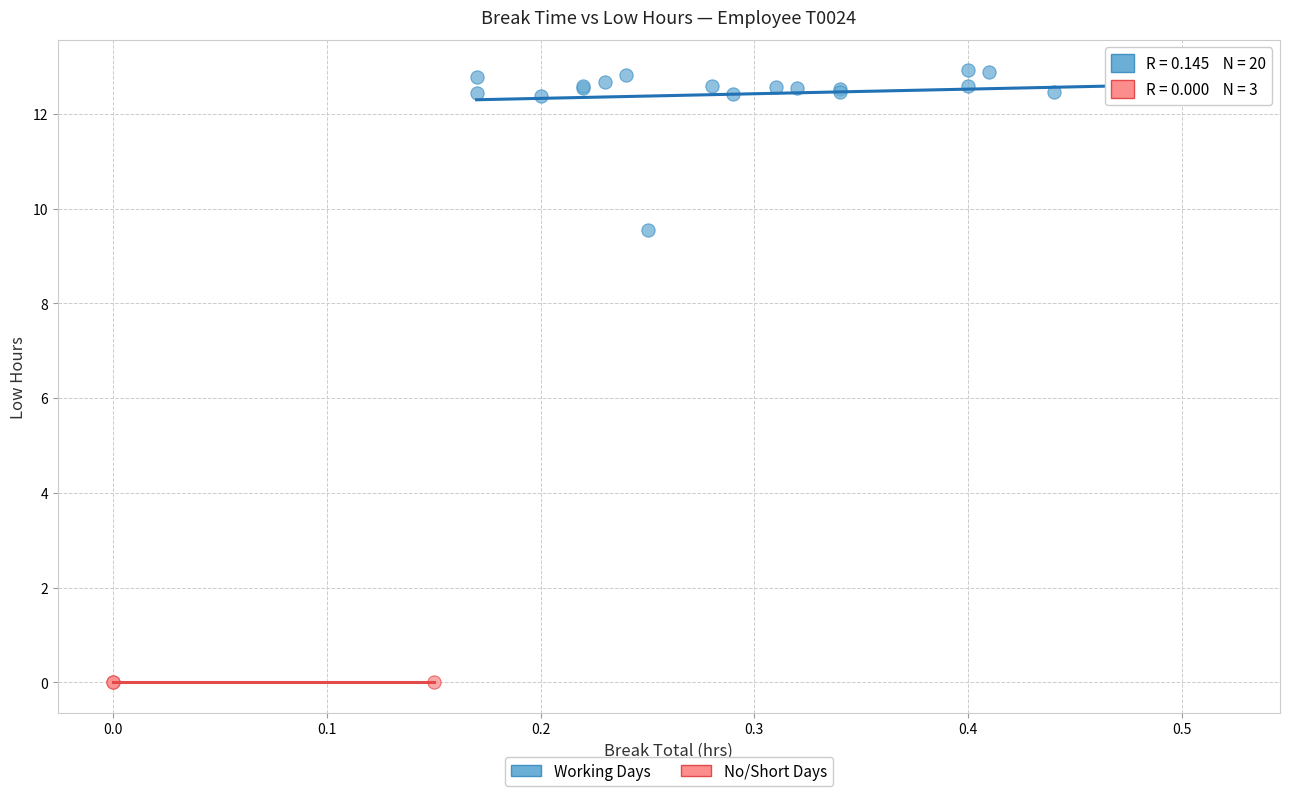

Which series contains the lowest Y value?

No/Short Days